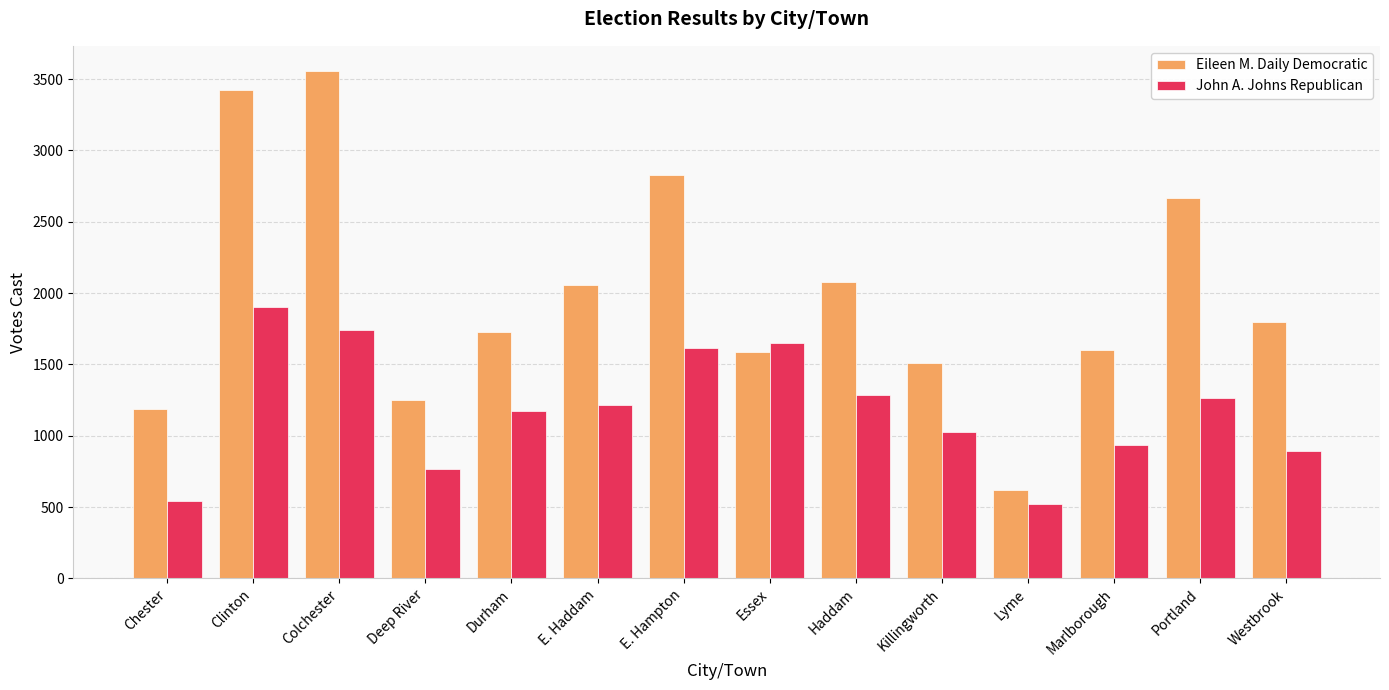

What is the value of the Eileen M. Daily Democratic bar at the 9th from the left?

2076